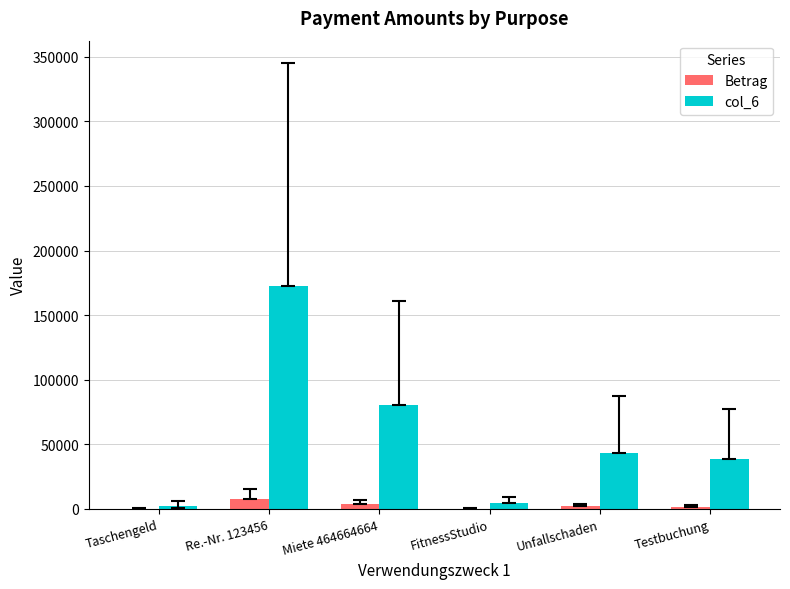

Is it true that col_6 equals 172636.2 at Re.-Nr. 123456?

True